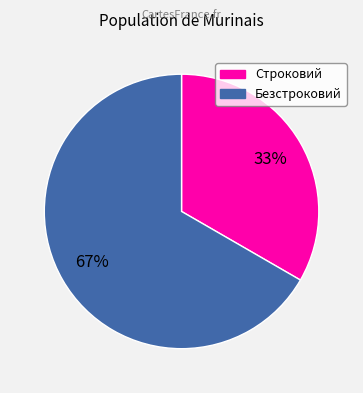

Is there a majority slice in this chart?

Yes